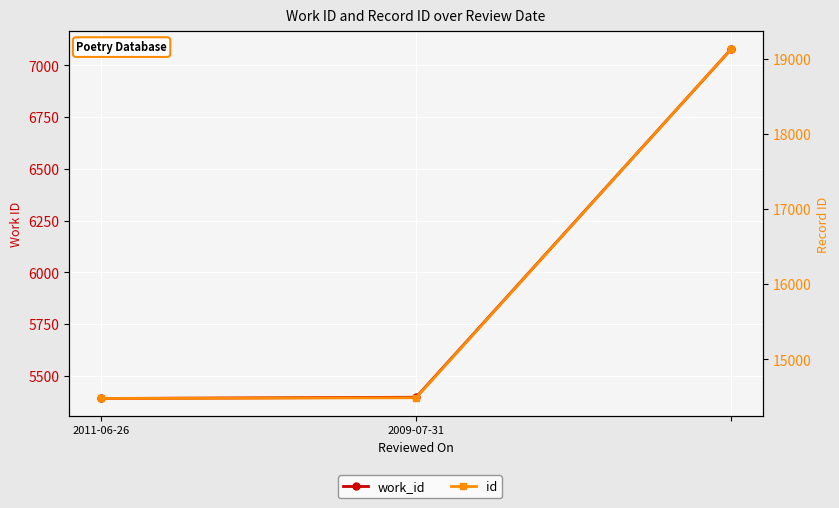

The id series shows 7973 at 2009-07-31. True or false?

False